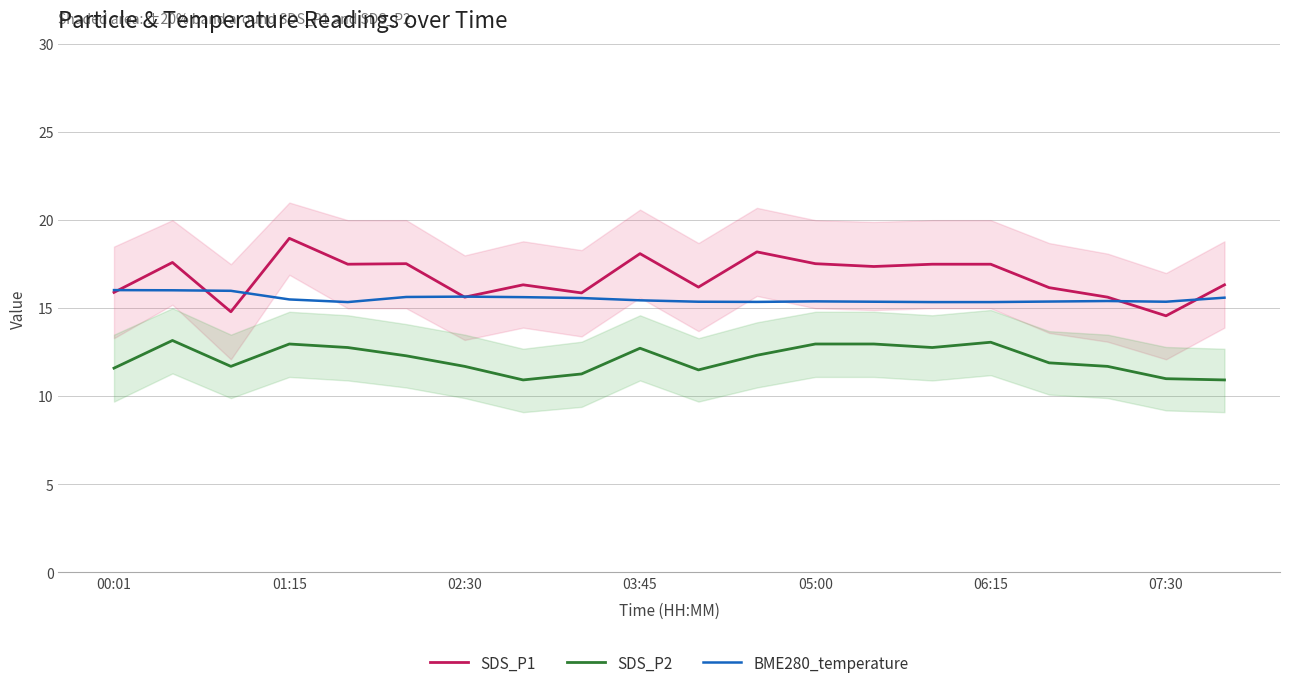

True or false: SDS_P1 has a value of 18.1 at 03:45.

True